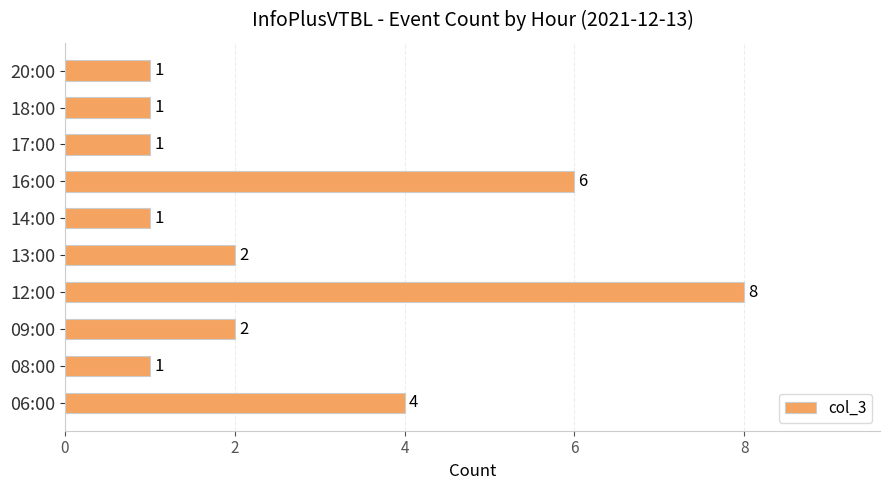

Count the values in the range 1 to 4.

8